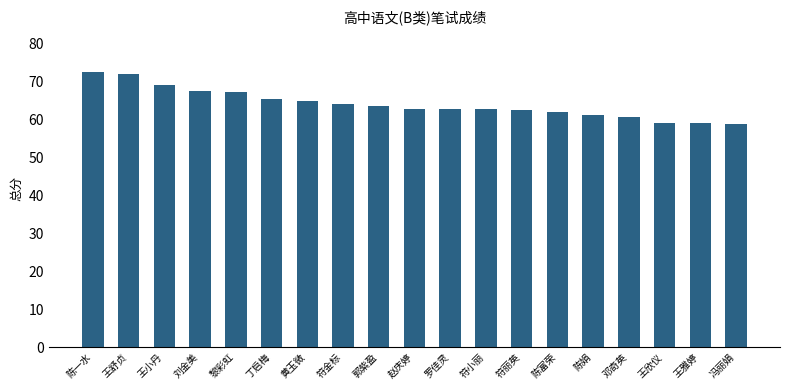

What is the value of the 16th bar from the left?

60.8